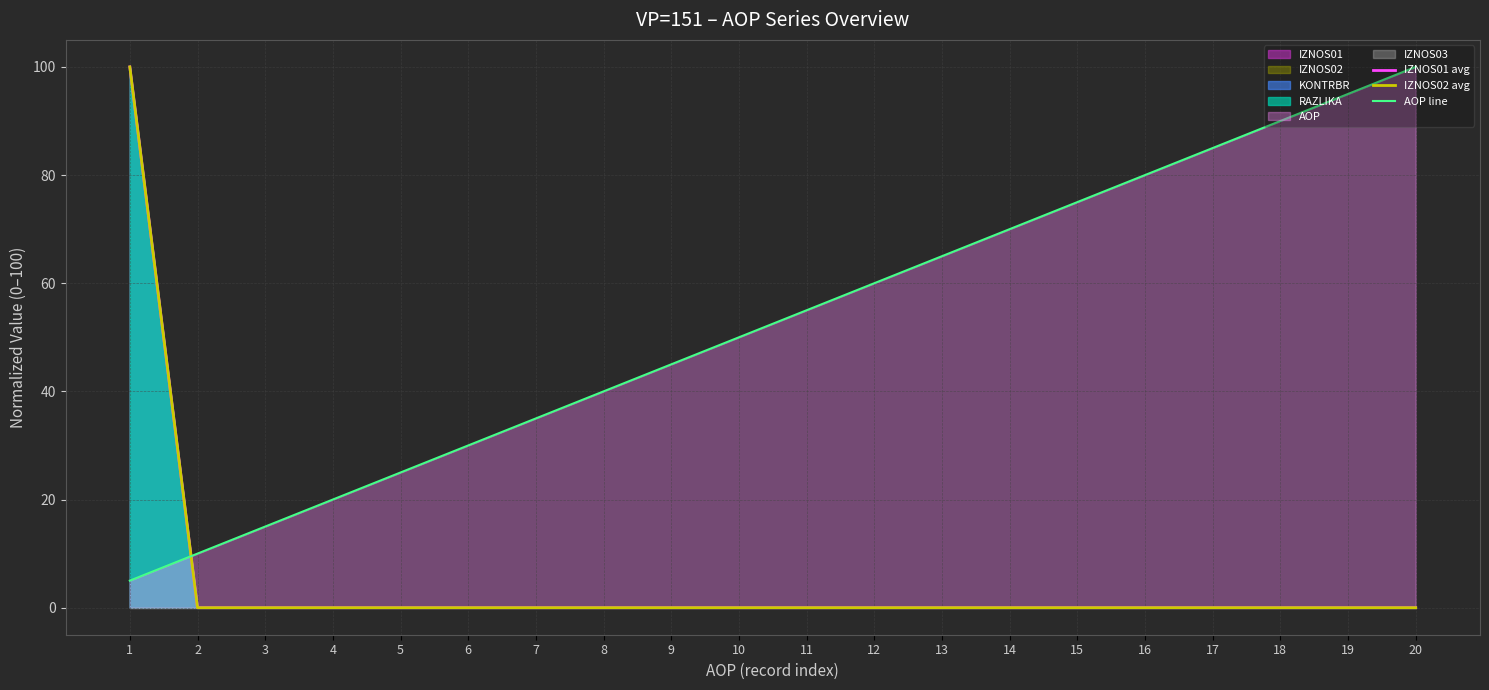

At which category does the chart reach its minimum across all series?

2